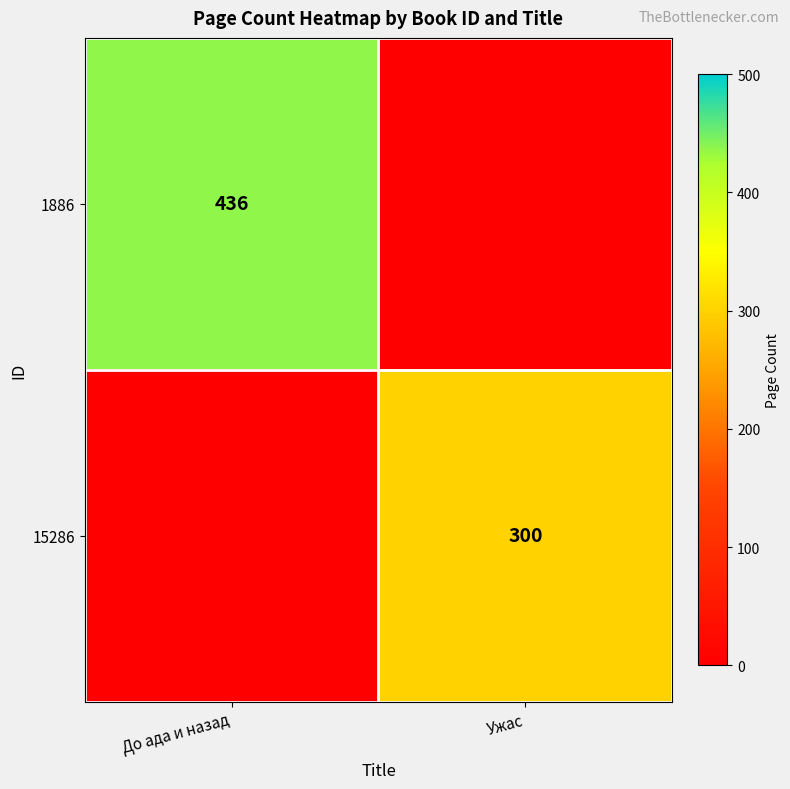

How many data points does each series have?

2